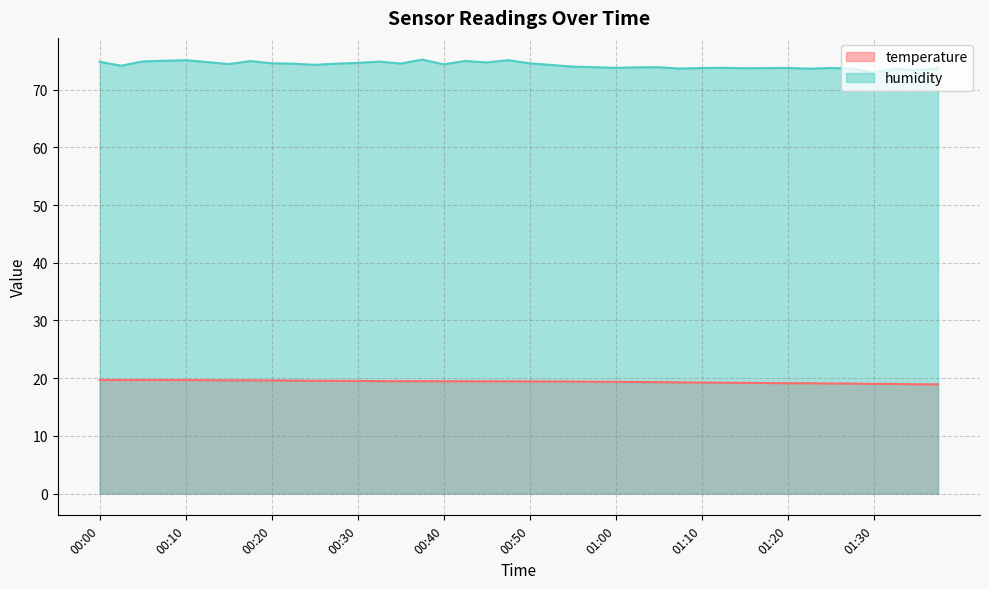

Between 00:47 and 00:08, which is larger?

00:08